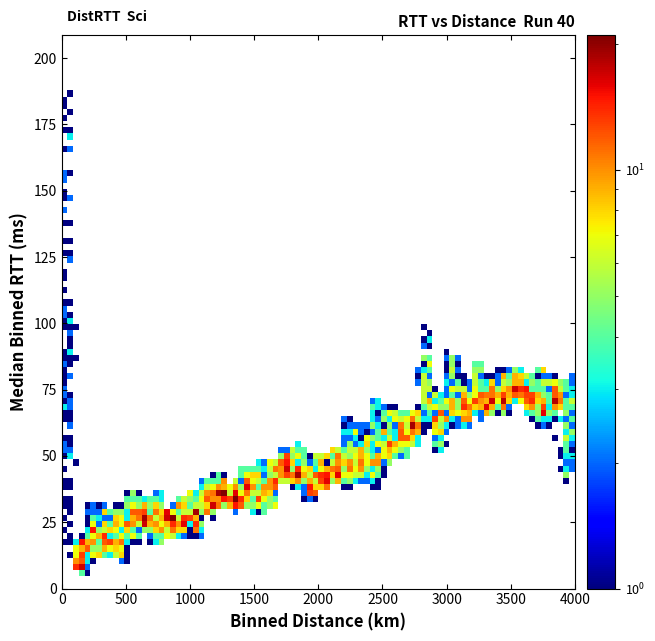

What is the range of Y values (max minus min)?

65.2